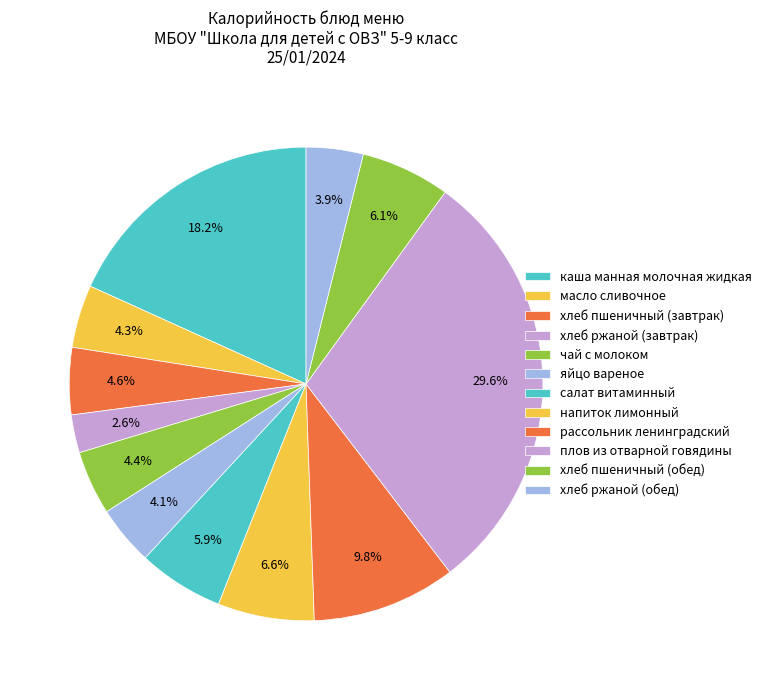

To the nearest percent, what is the combined percentage of яйцо вареное and напиток лимонный?

11%